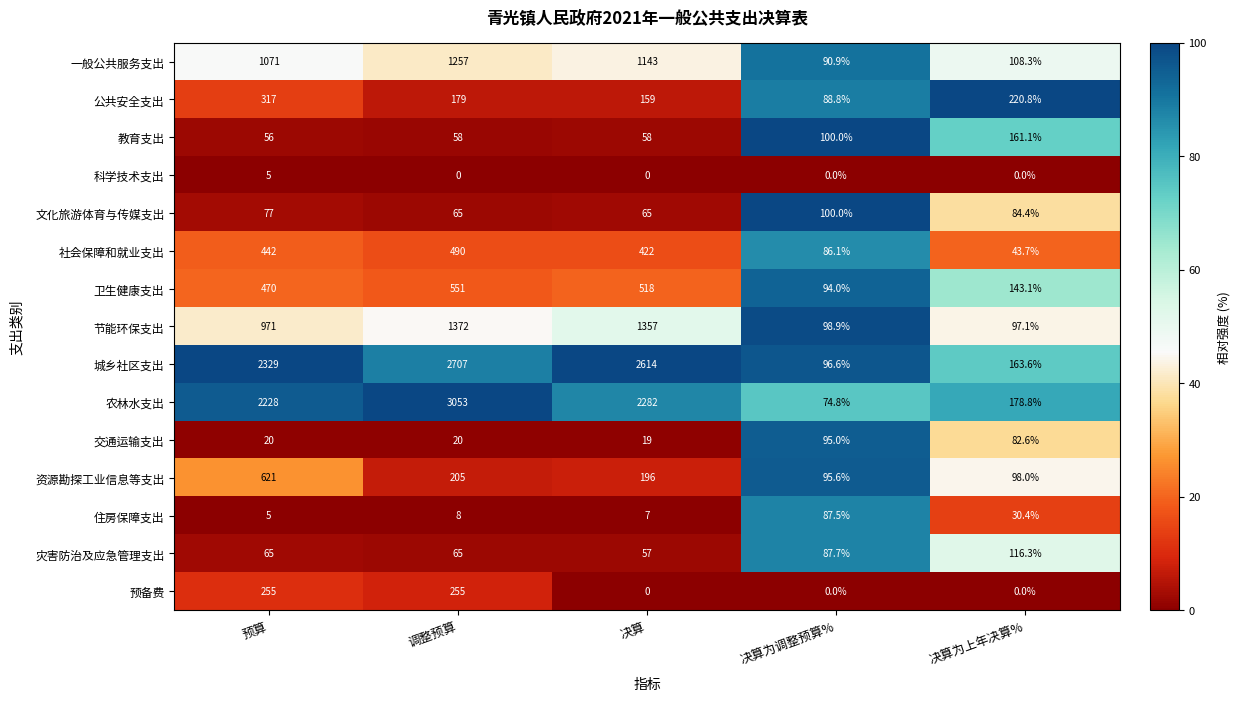

Which series changed the most between 预算 and 决算为调整预算%?

城乡社区支出